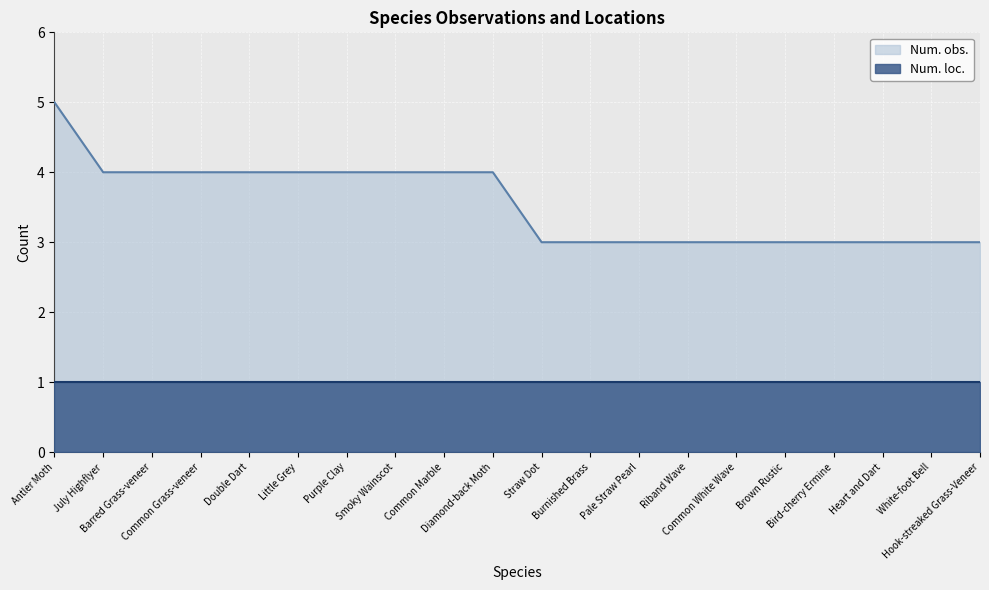

Reading right to left, extract all data points from this chart.

3	3	3	3	3	3	3	3	3	3	4	4	4	4	4	4	4	4	4	5